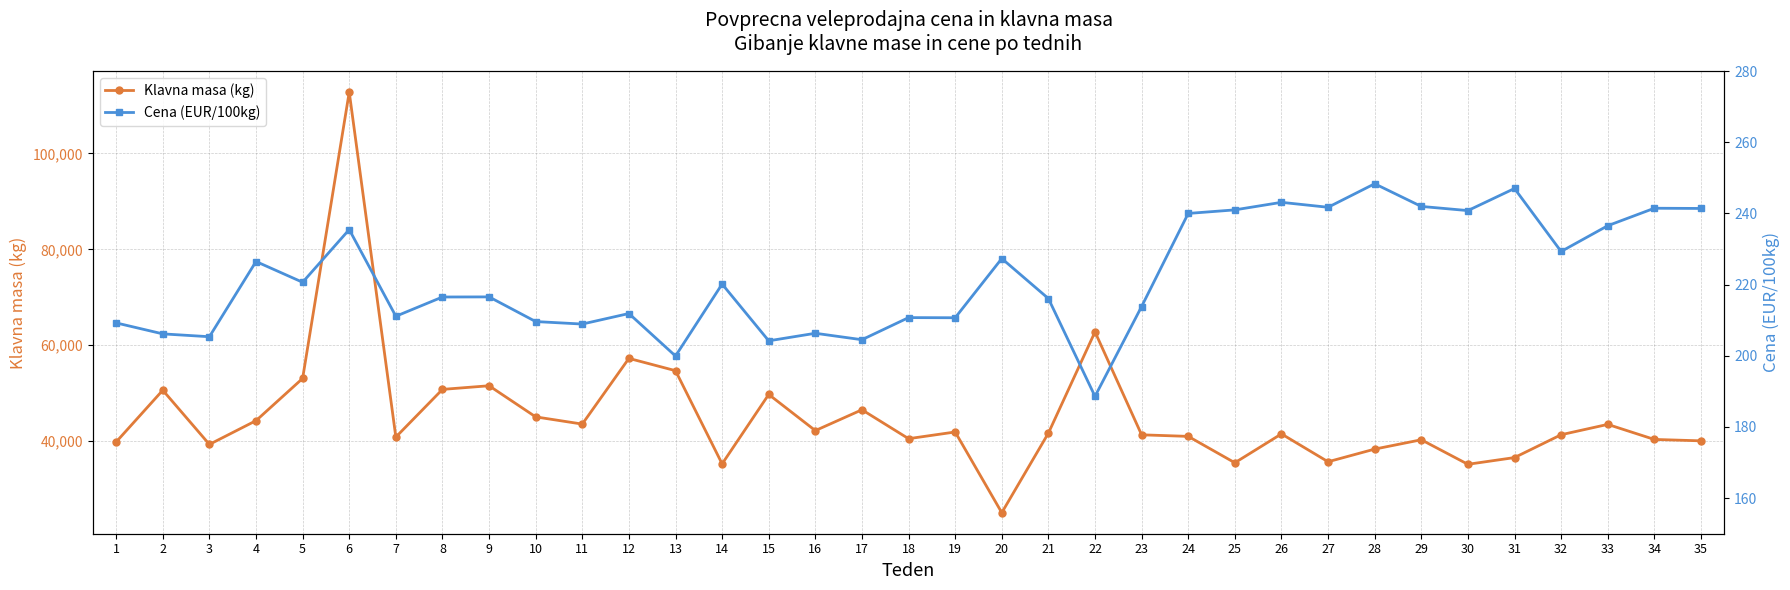

True or false: Cena (EUR/100kg) and Klavna masa (kg) intersect in this chart.

False